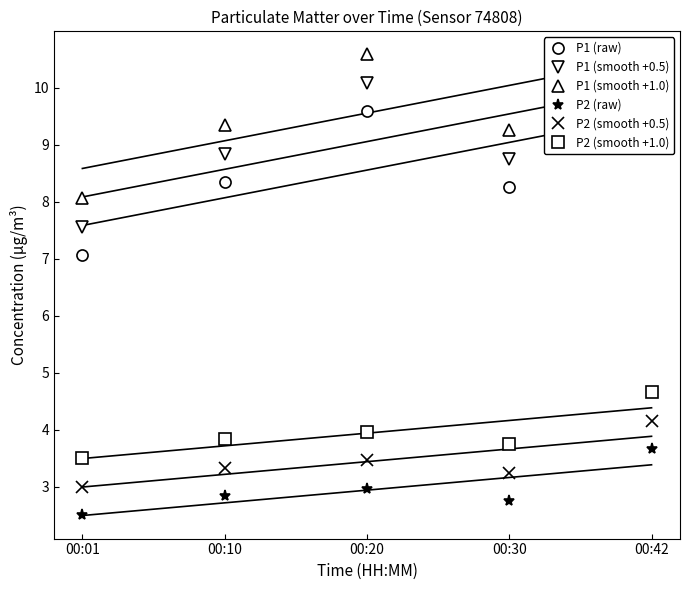

At which label is P1 (smooth +1.0) closest to 9?

00:30